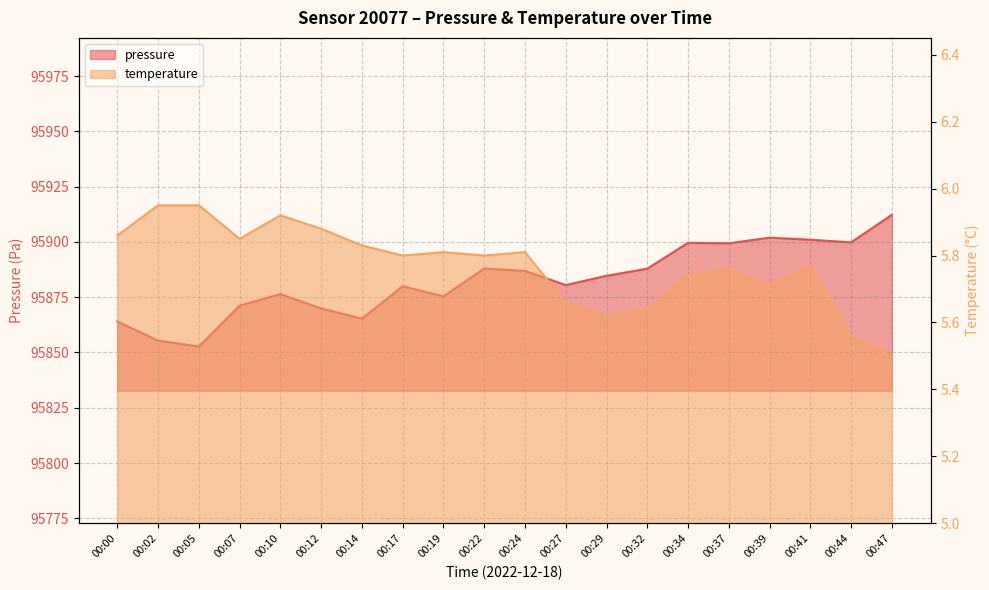

At which category is the sum across all series the highest?

00:47